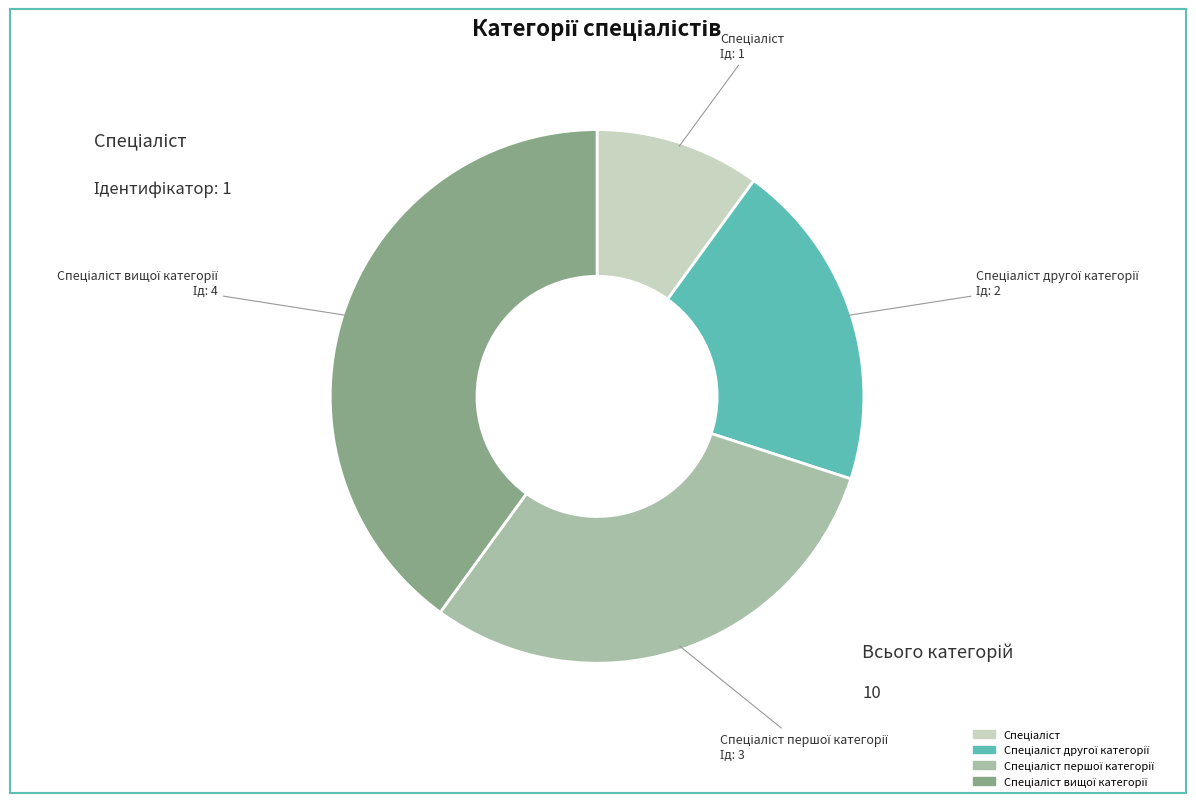

Is there any slice that represents more than half of the pie?

No